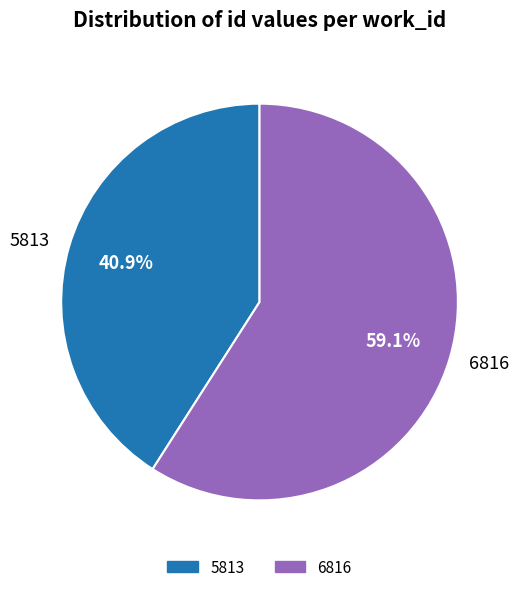

To the nearest percent, what is the difference between the 5813 and 6816 slice percentages?

18%